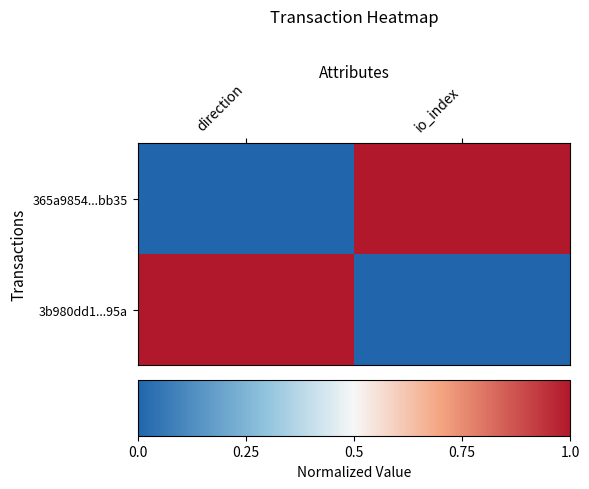

What is the spread (max minus min) of values at io_index?

1